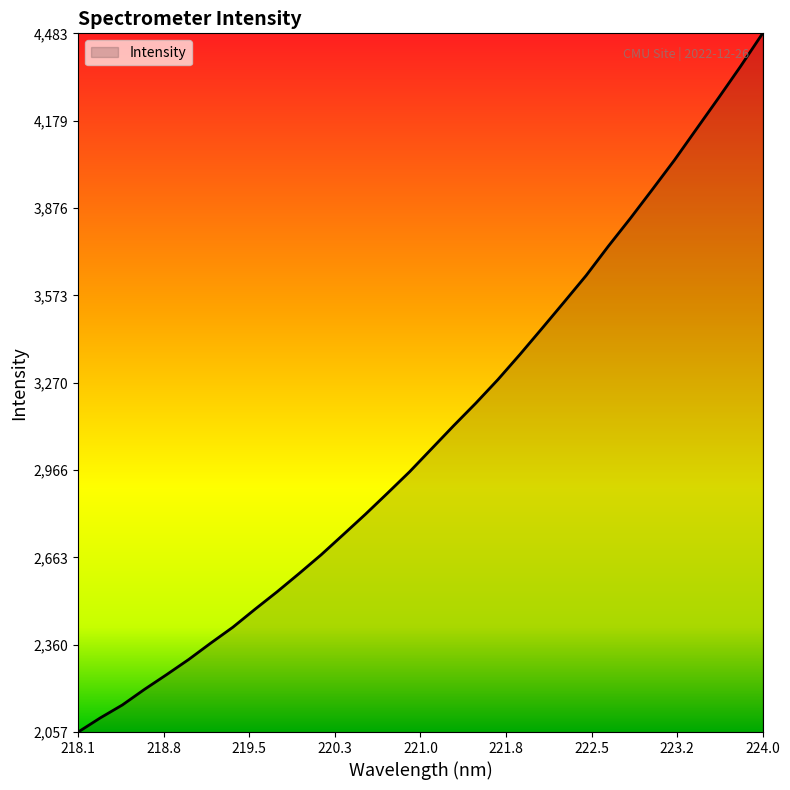

Does the chart have visible grid lines?

No